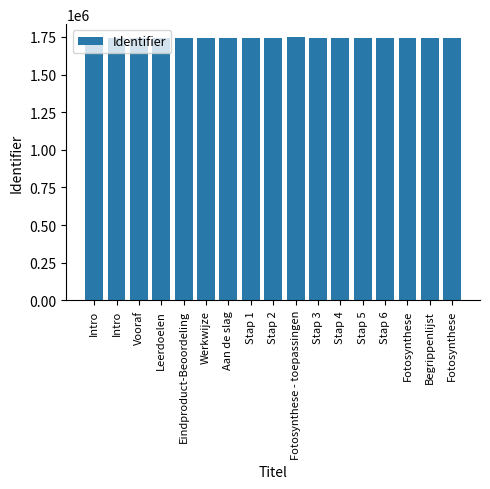

What is the change in value from Leerdoelen to Fotosynthese - toepassingen?

+1652